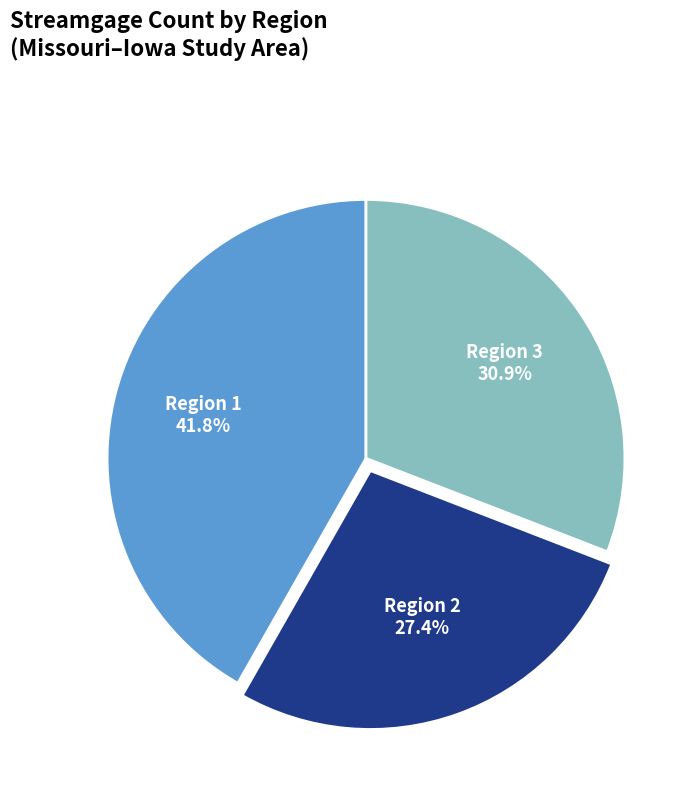

To the nearest percent, what is the average slice percentage?

33%